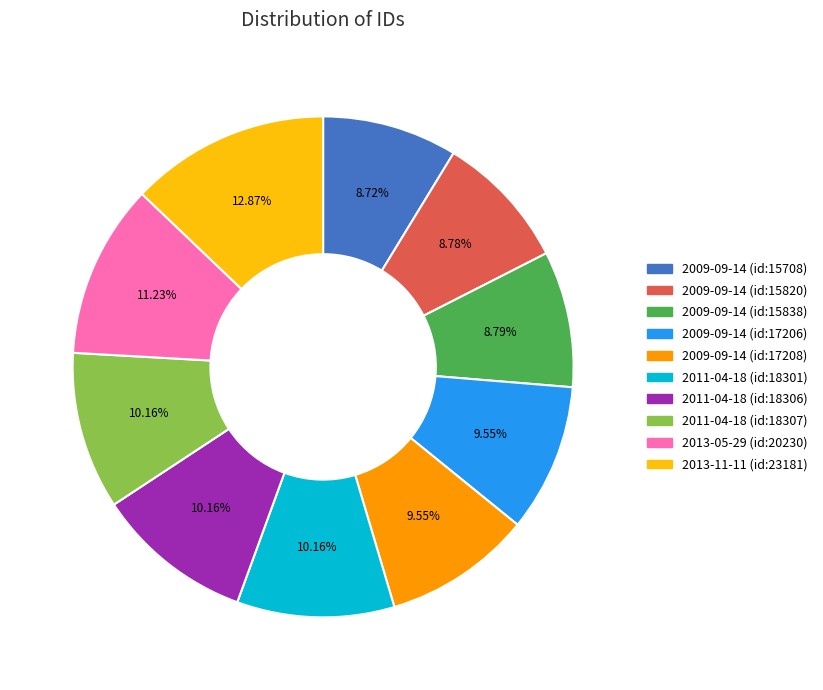

What is the total percentage of 2009-09-14 (id:17208) and 2013-05-29 (id:20230)?

20.8%